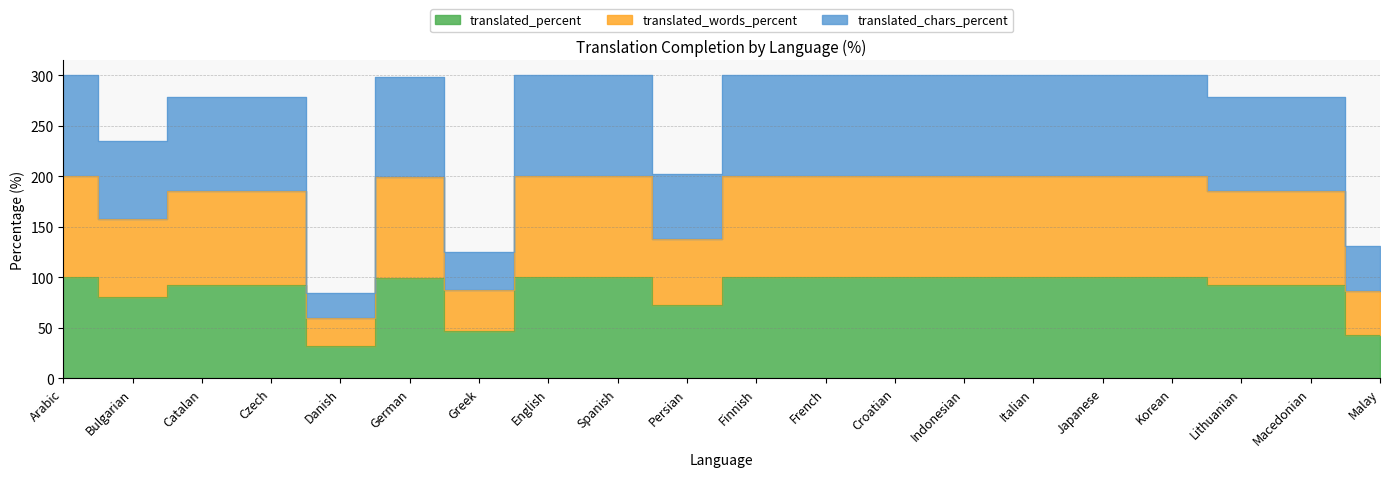

How many categories are shown in the chart?

20